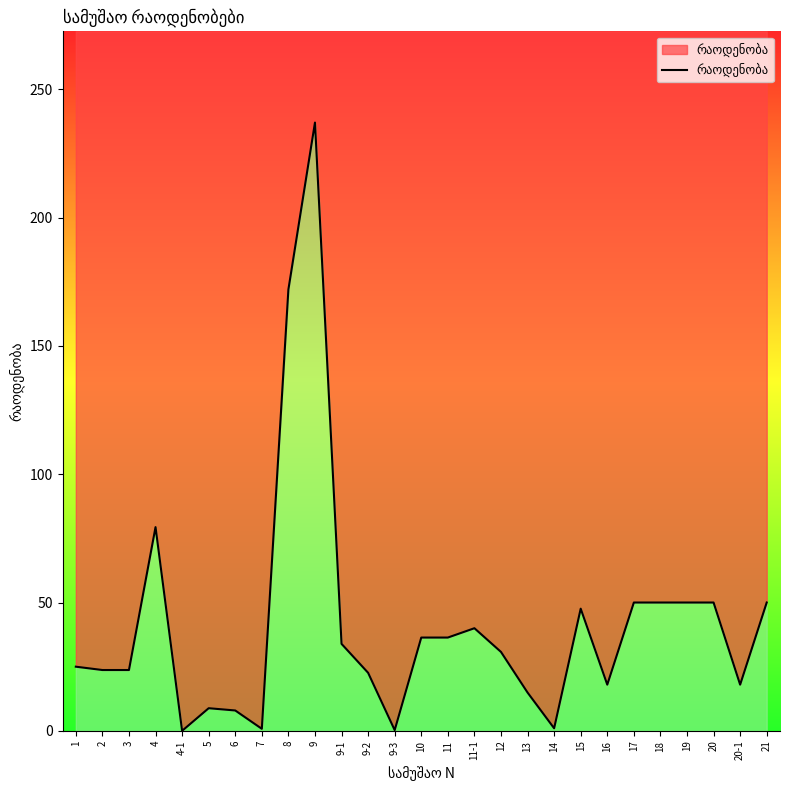

List the labels in order of value, smallest first.

4-1, 9-3, 7, 14, 6, 5, 13, 16, 20-1, 9-2, 2, 3, 1, 12, 9-1, 10, 11, 11-1, 15, 17, 18, 19, 20, 21, 4, 8, 9